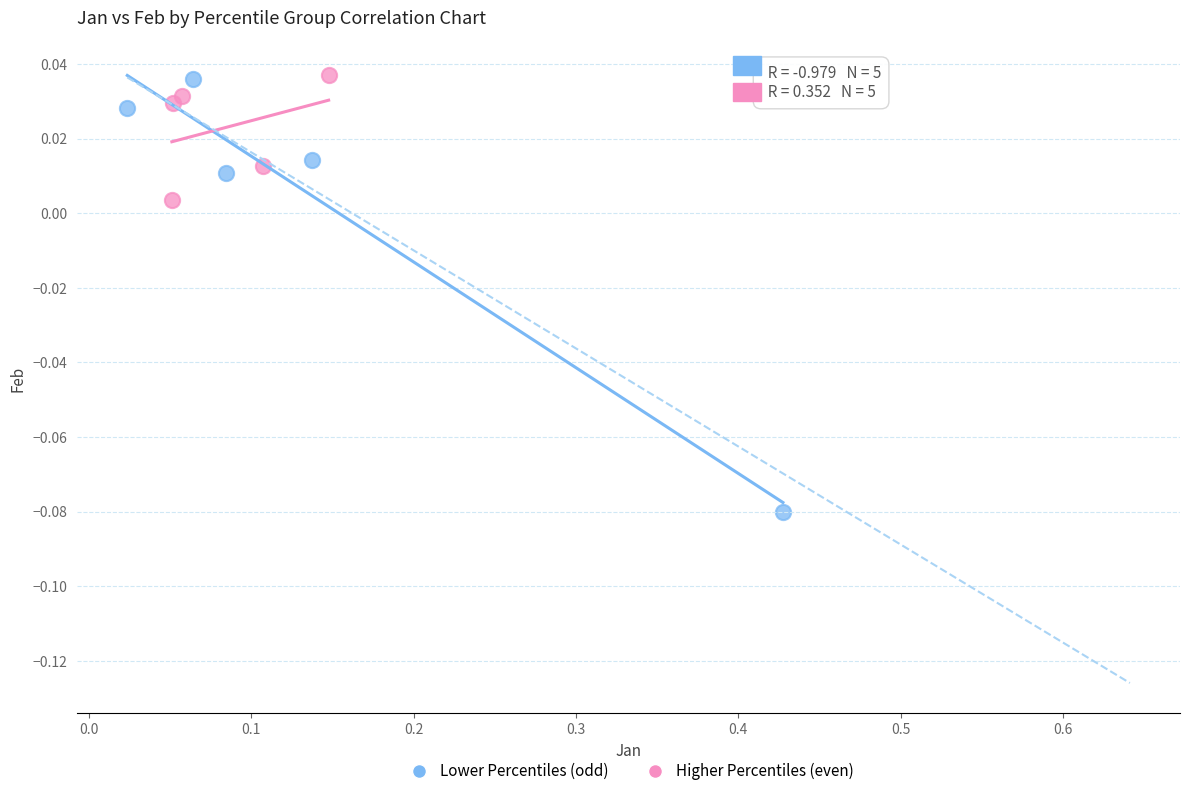

Which series has the widest spread of Y values?

Lower Percentiles (odd)